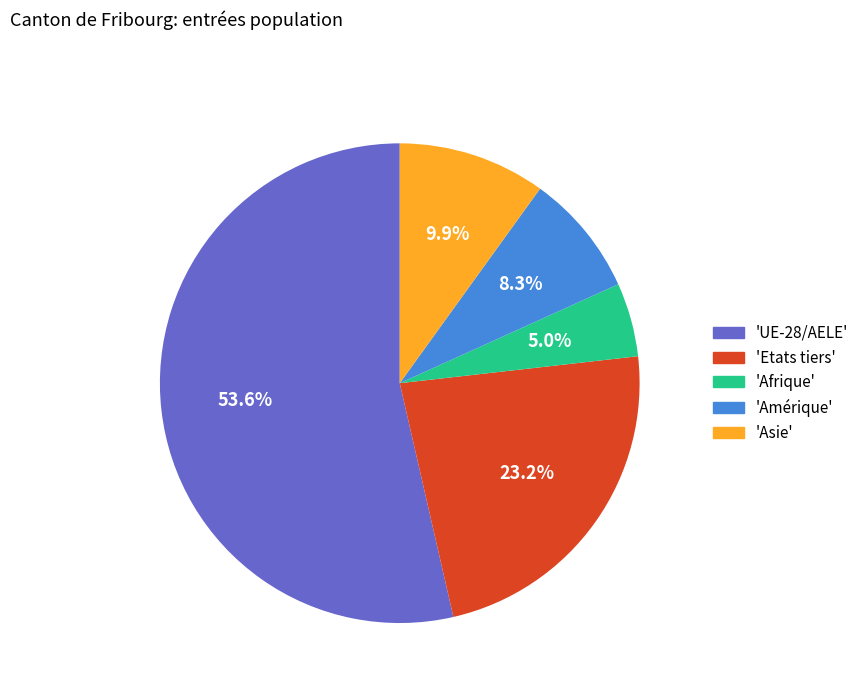

Does 'Amérique' account for over 50% of the chart?

No